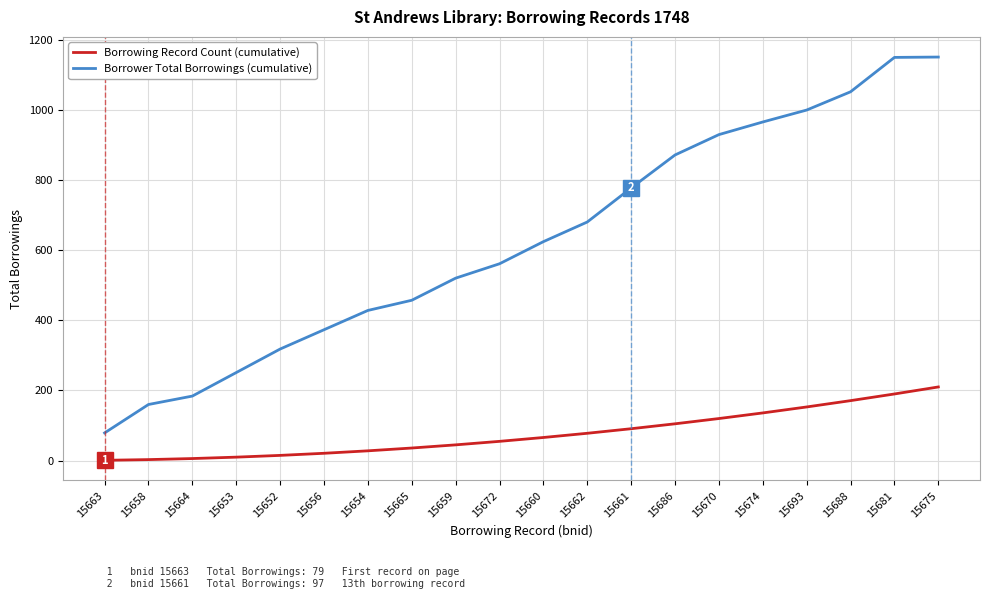

Is it true that Borrower Total Borrowings (cumulative) equals 520 at 15659?

True